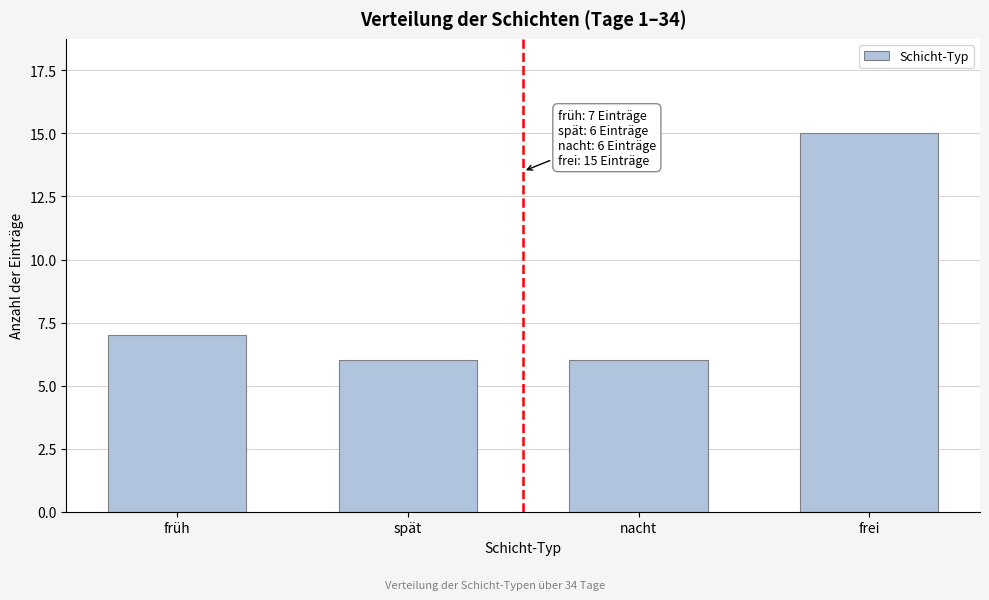

Reading right to left, transcribe all the data shown in this chart.

15	6	6	7